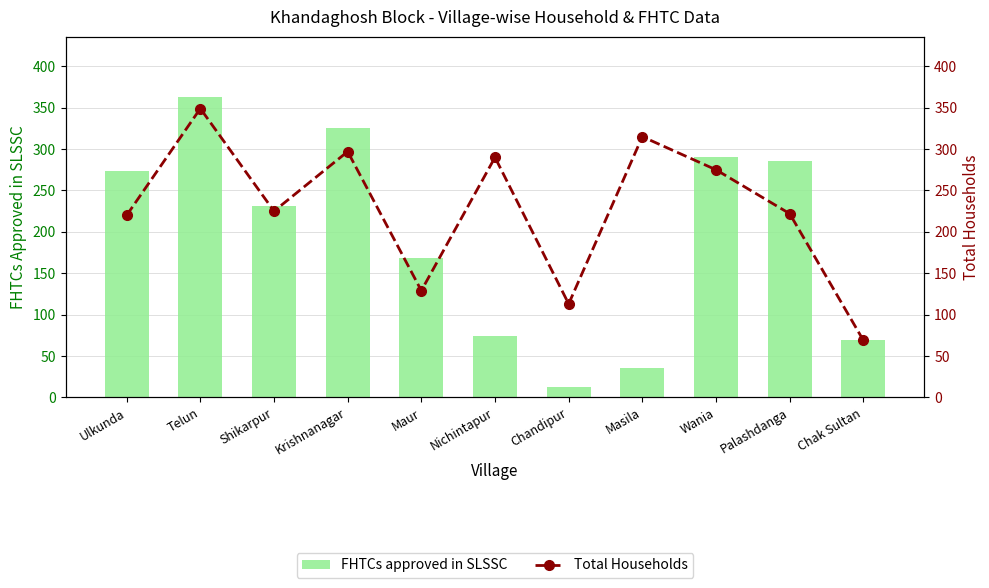

What are all the series names shown in the legend?

FHTCs approved in SLSSC, Total Households